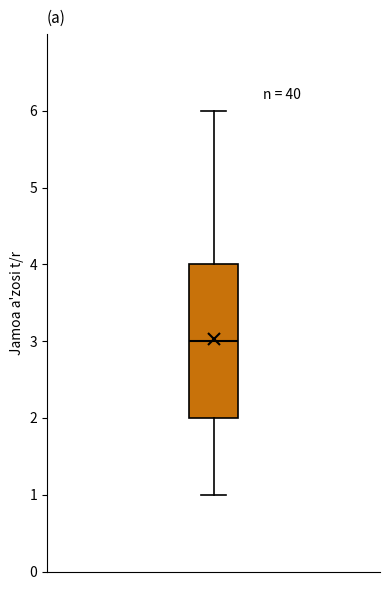

Read this box plot against the y-axis: the position of the median line, the range covered by the box, and the ends of both whiskers. The values are not printed on the chart, so give them approximately, as read against the axis.

median 3, box 2 to 4, whiskers 1 to 6